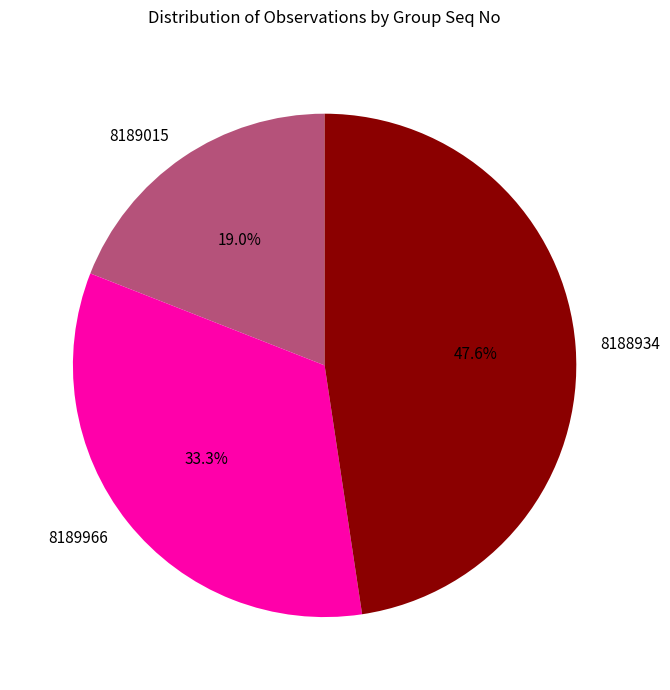

Is there any slice that represents more than half of the pie?

No